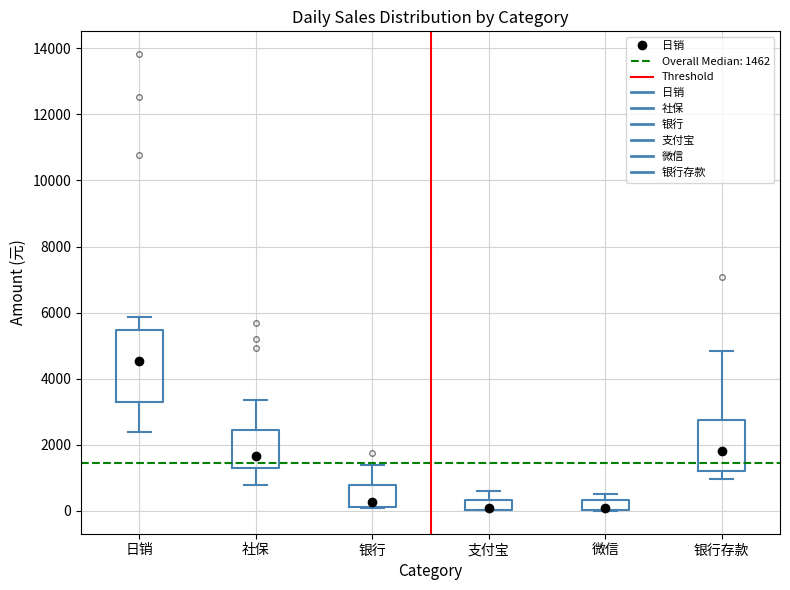

Comparing the boxes themselves (not the whiskers), which one is the tallest?

日销